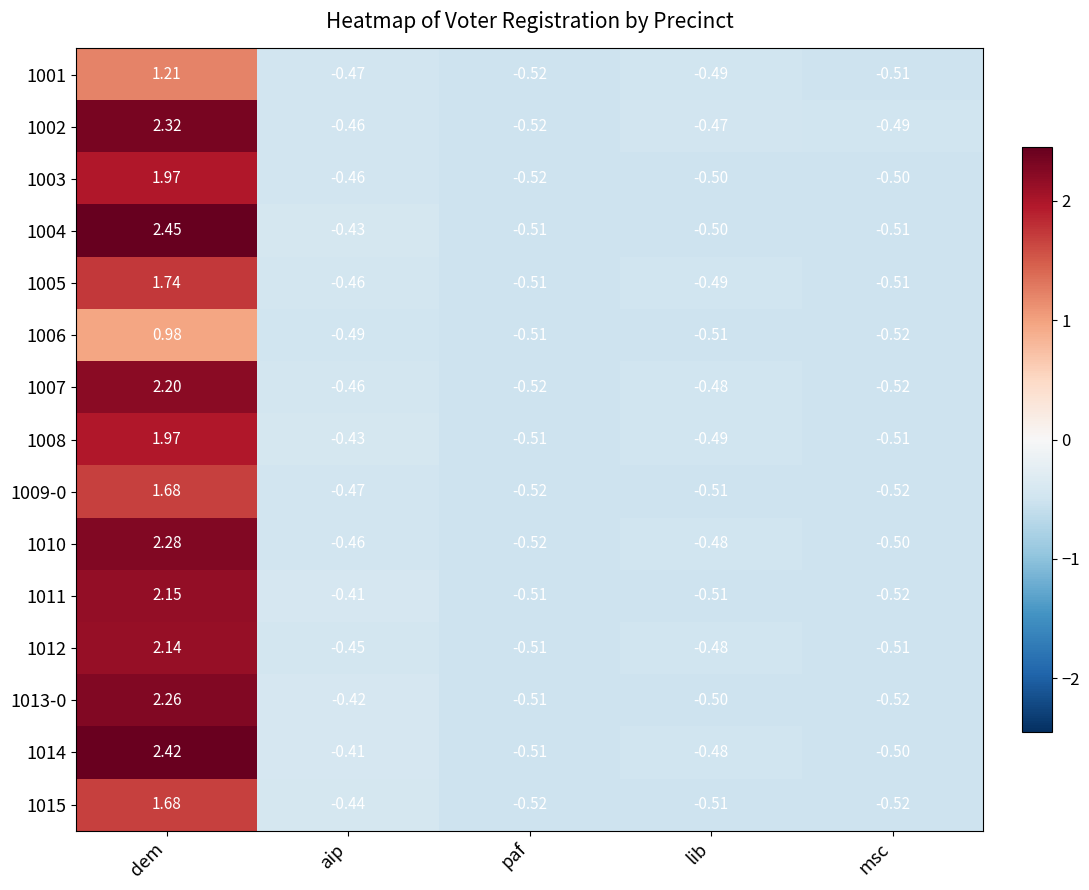

At which category does the chart reach its peak across all series?

dem